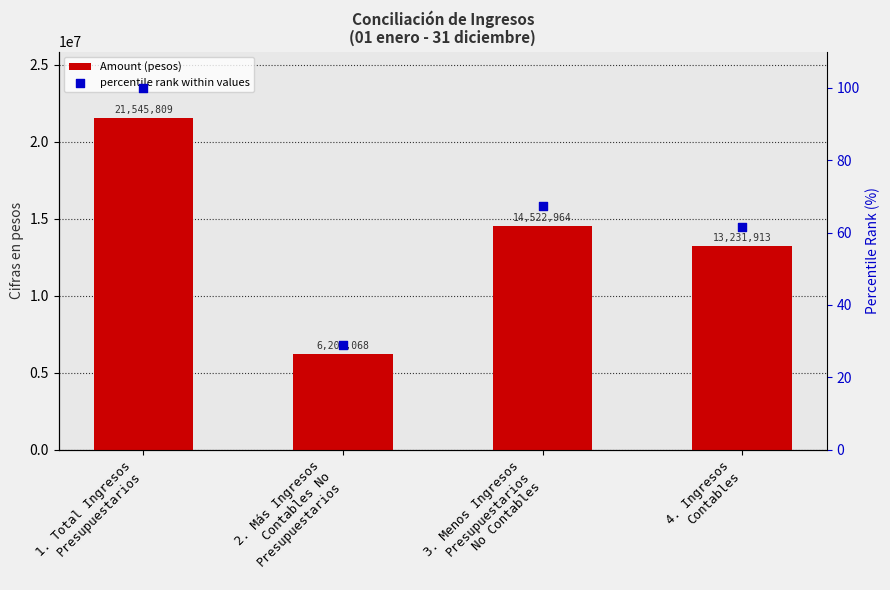

Is the value of percentile rank within values at 4. Ingresos
Contables greater than the value of Amount (pesos) at 2. Más Ingresos
Contables No
Presupuestarios?

No